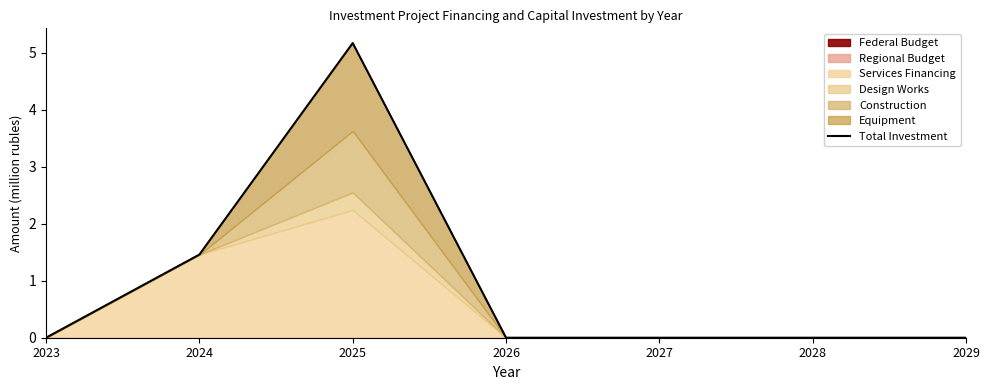

How many positive values are there?

2